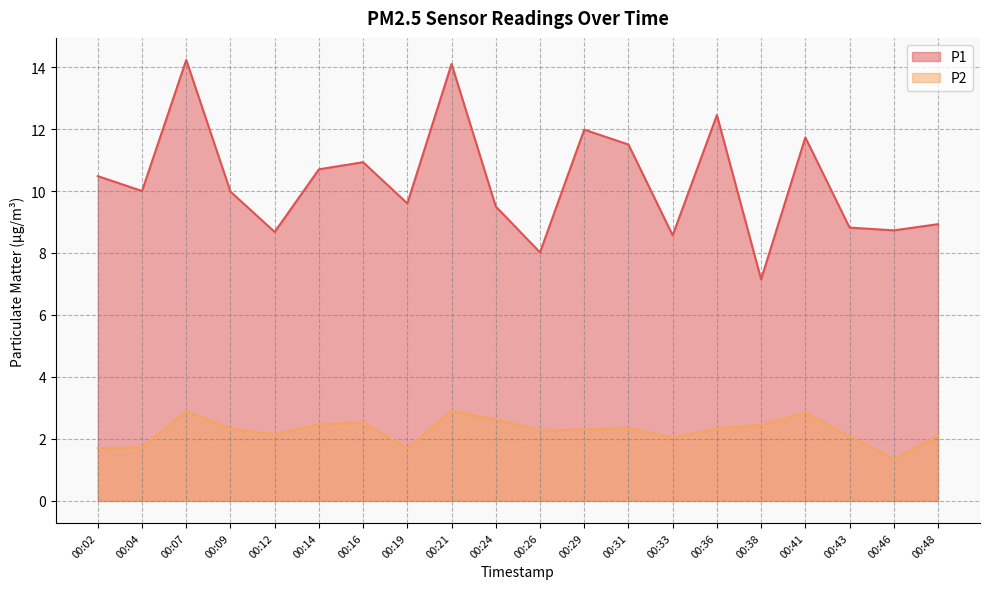

What are all the series names shown in the legend?

P1, P2